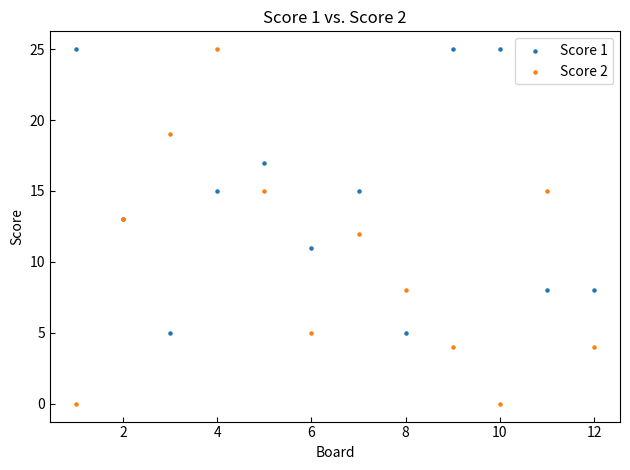

Which series contains the lowest Y value?

Score 2